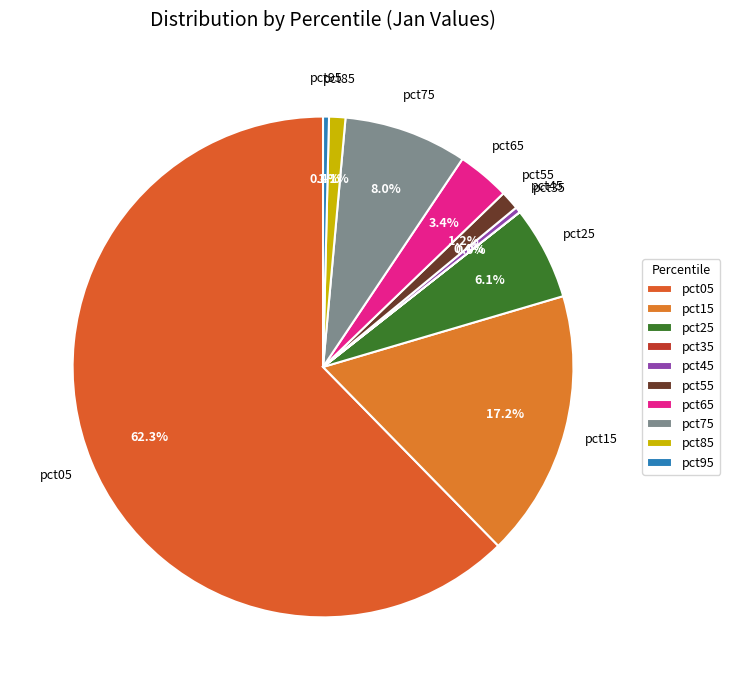

To the nearest percent, what is the average slice percentage?

10%